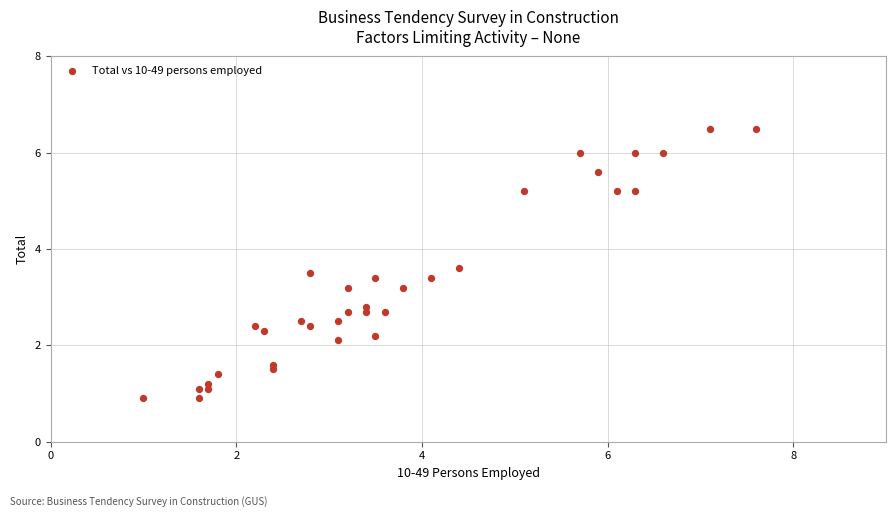

What is the range of Y values (max minus min)?

5.6